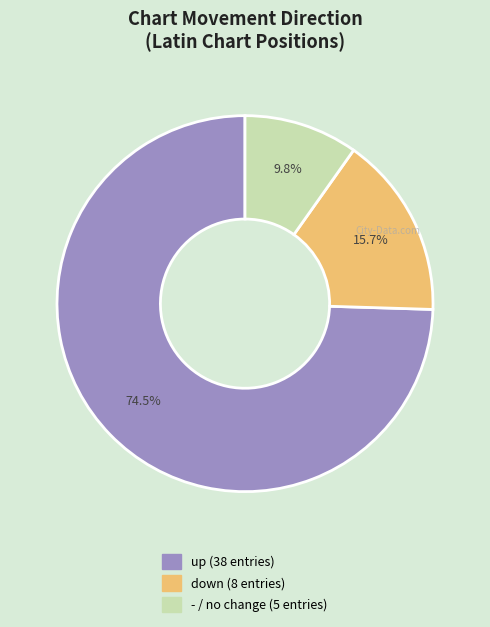

Rank the categories by value from highest to lowest.

up, down, -